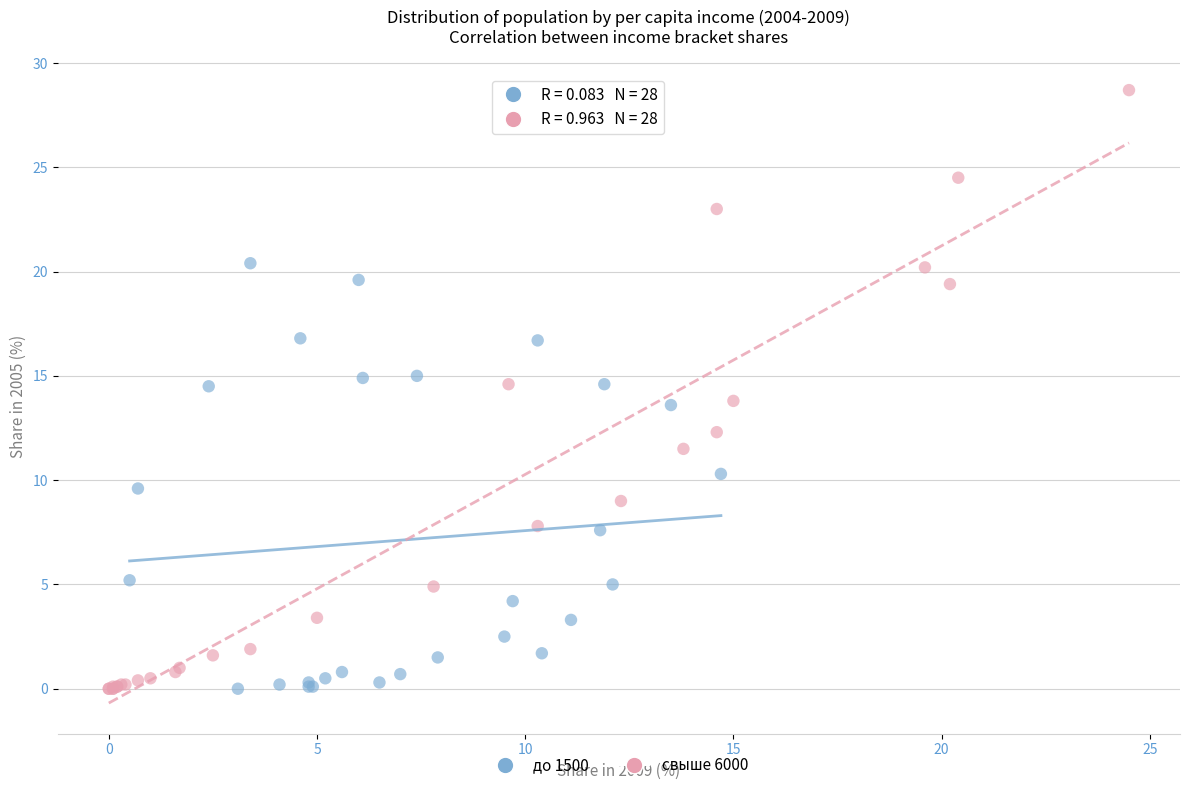

Which series contains the highest Y value?

свыше 6000